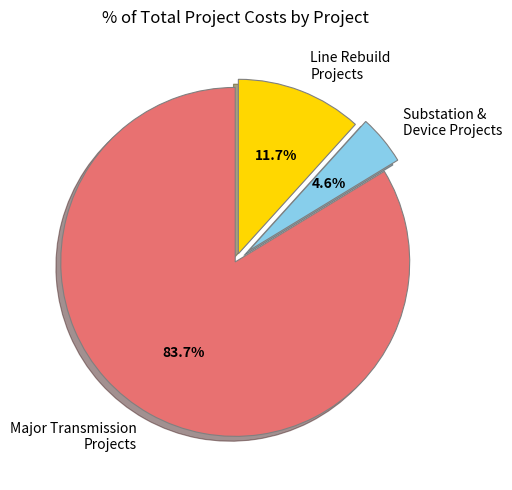

Is the sum of Major Transmission Projects and Substation & Device Projects greater than half?

Yes